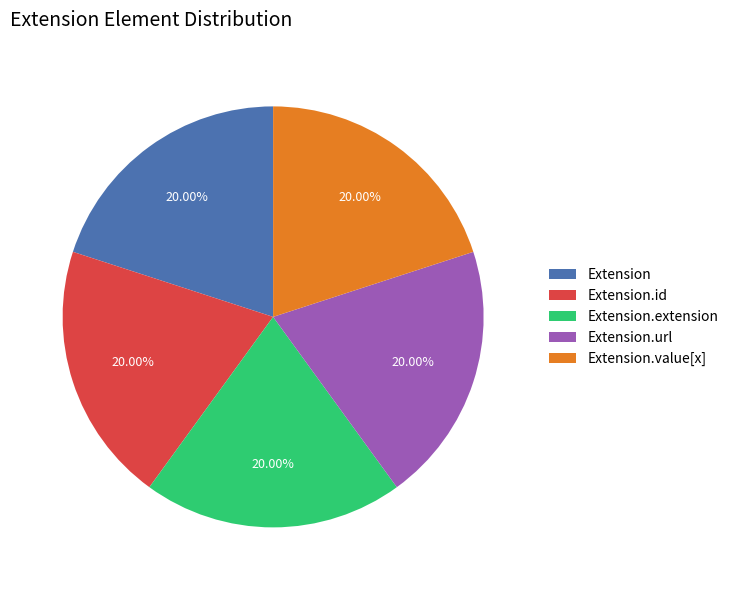

Do Extension.id and Extension.extension together represent more than half of the pie?

No